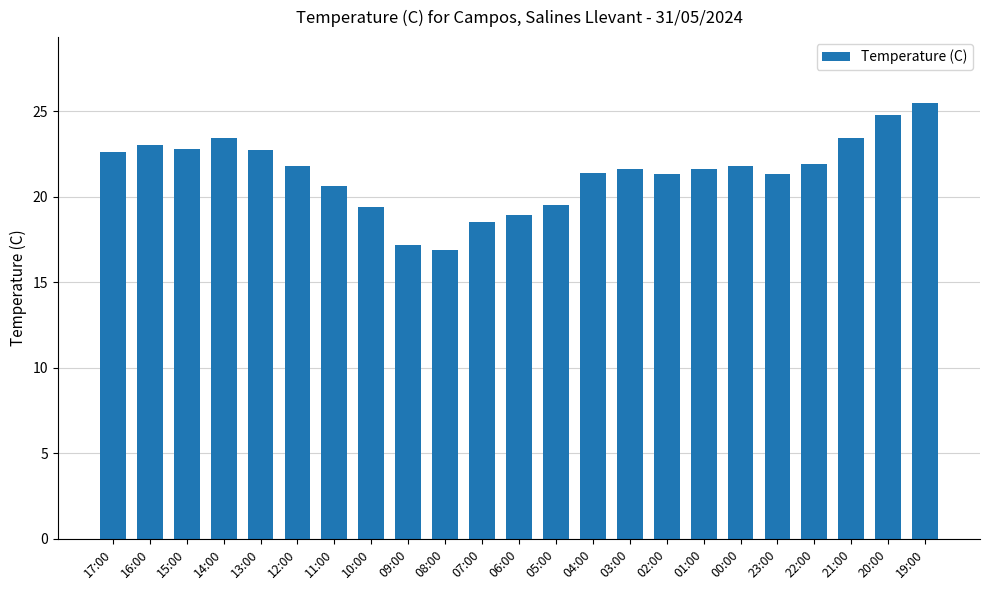

What is the label of the 1st bar from the left?

17:00